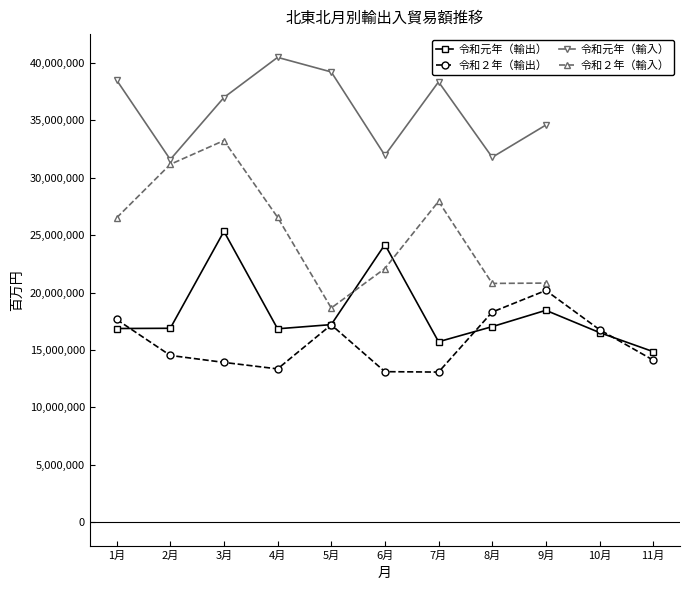

How many times do 令和元年（輸出） and 令和２年（輸出） cross each other?

3